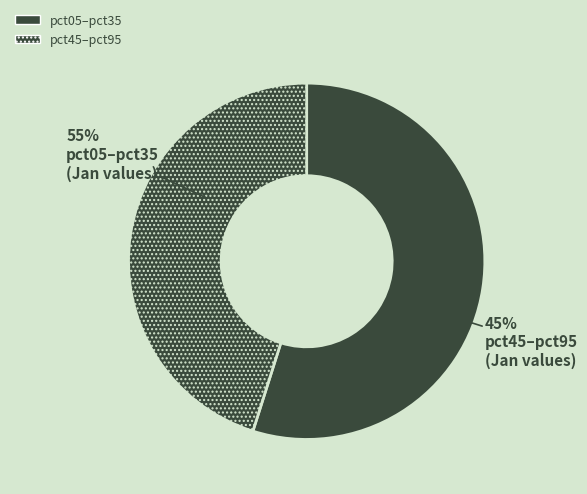

The pct15 slice represents 5% of the pie. True or false?

False